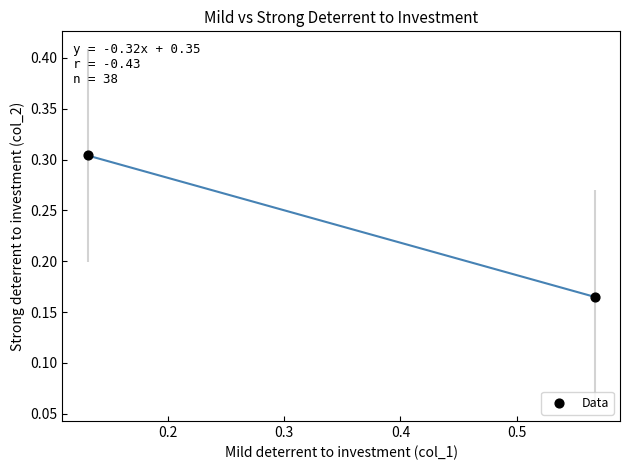

What is the range of X values (max minus min)?

0.4